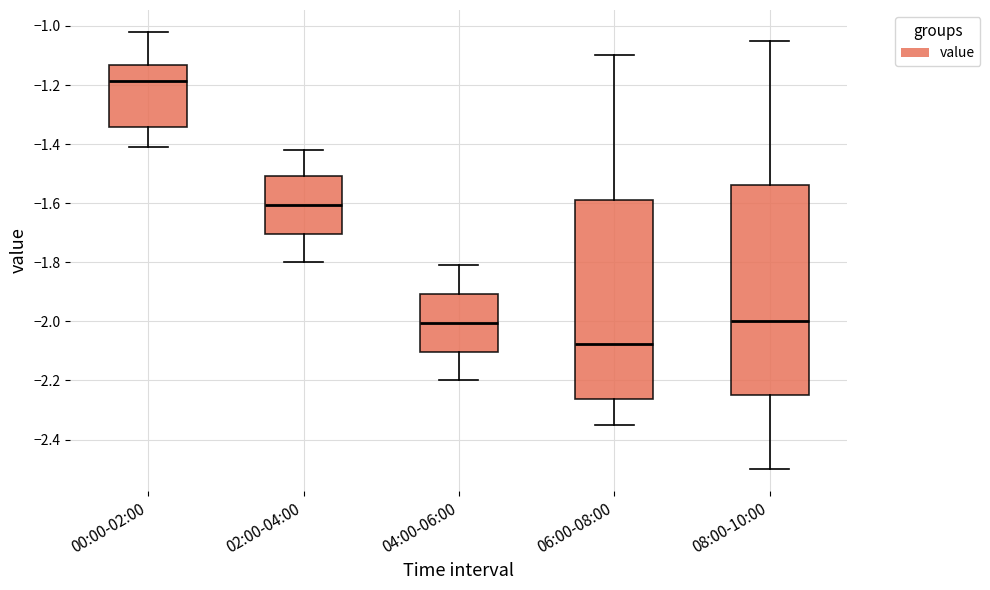

Where does the lower whisker of the box for 06:00-08:00 end on the y-axis? The values are not printed on the chart, so give them approximately, as read against the axis.

-2.34